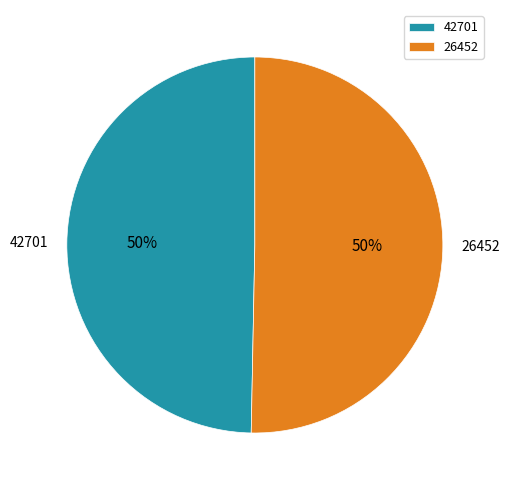

Do 42701 and 26452 together represent more than half of the pie?

Yes